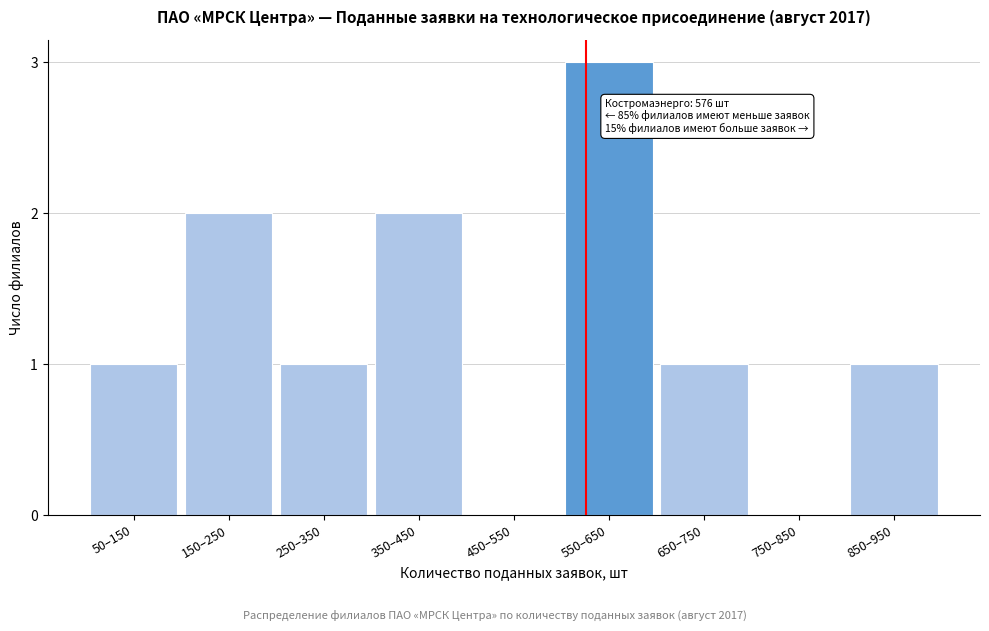

Reading left to right, transcribe all the data shown in this chart.

50–150=1	150–250=2	250–350=1	350–450=2	450–550=0	550–650=3	650–750=1	750–850=0	850–950=1